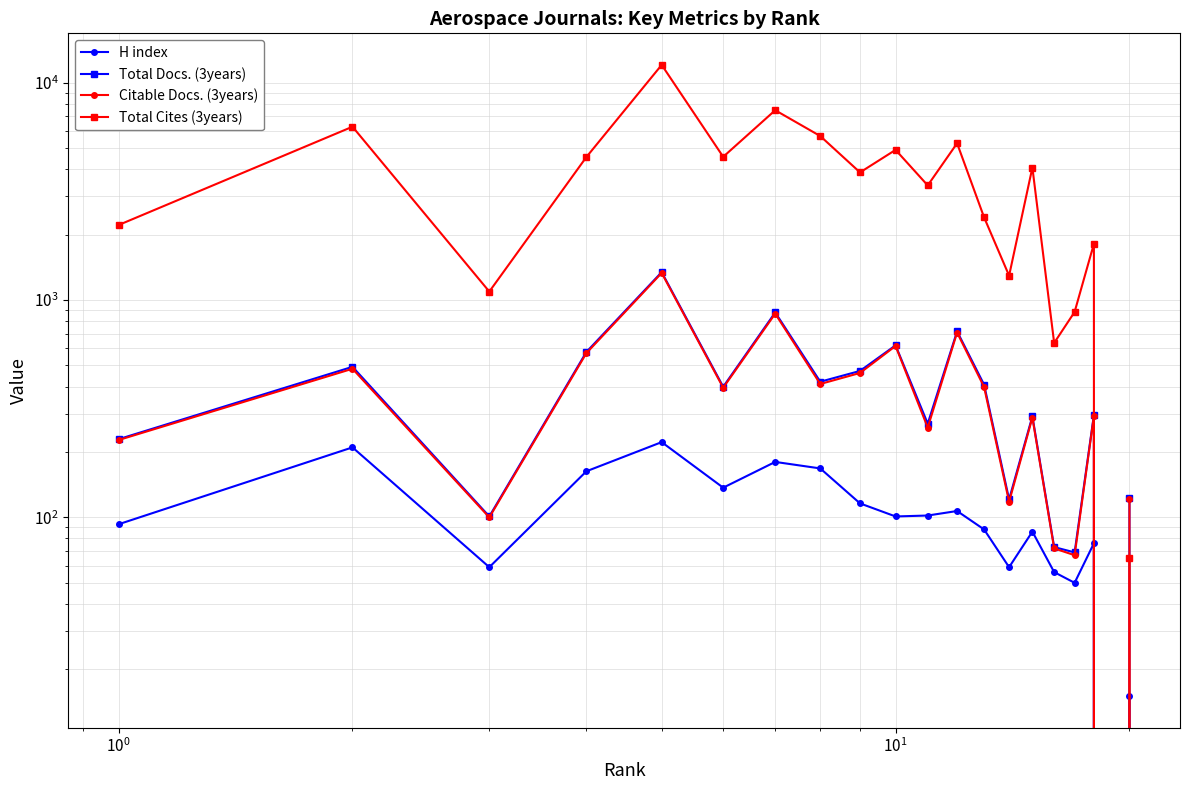

How many lines are shown in the chart?

4